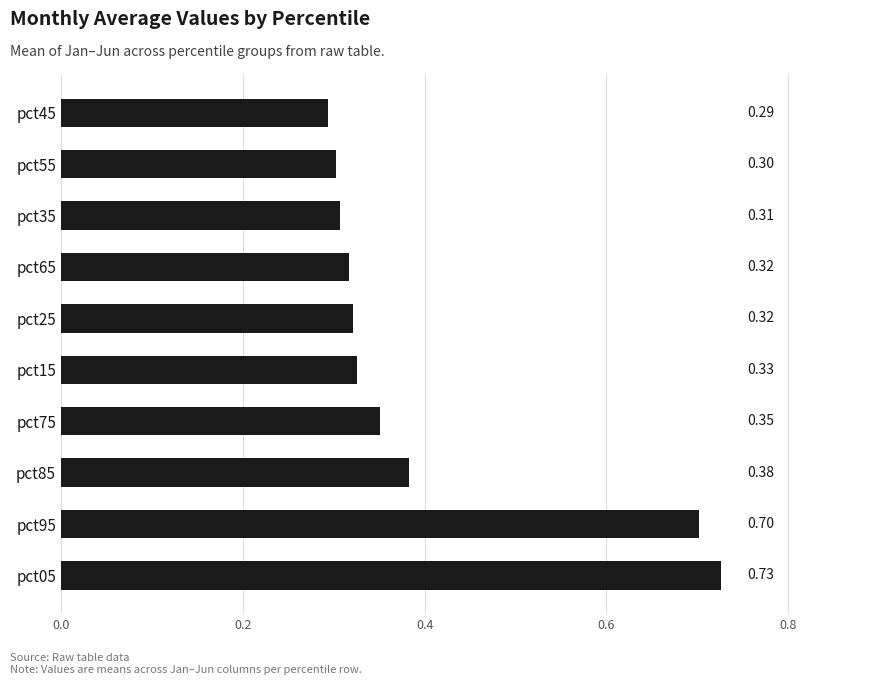

What is the sum of the values at pct65 and pct85?

0.7